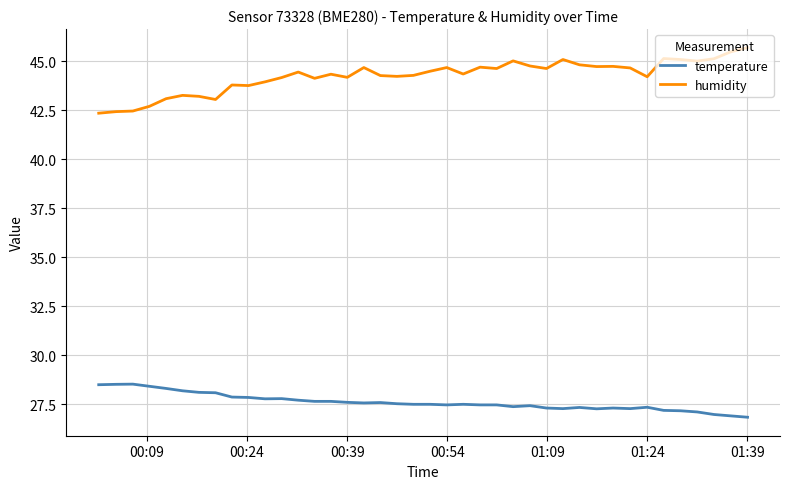

Which series has the widest spread of values?

humidity